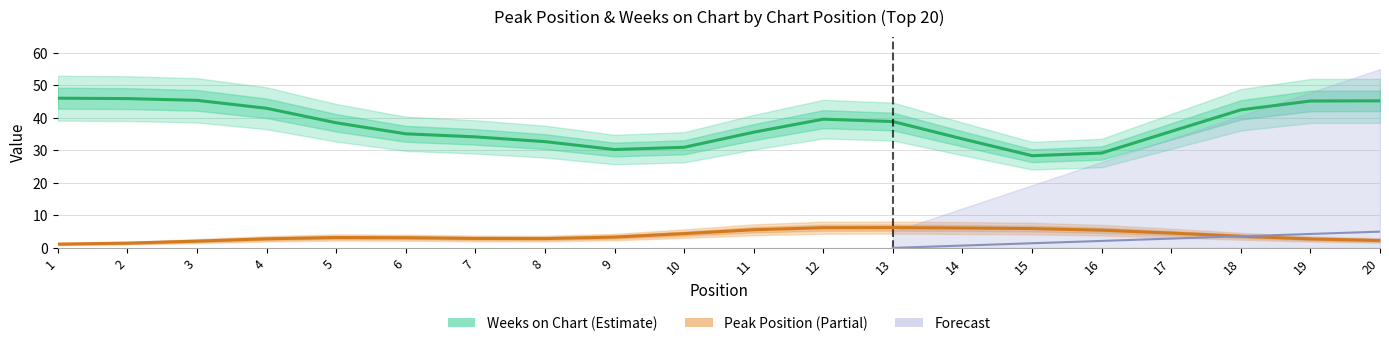

Where is the first local minimum for Weeks on Chart (Estimate)?

9